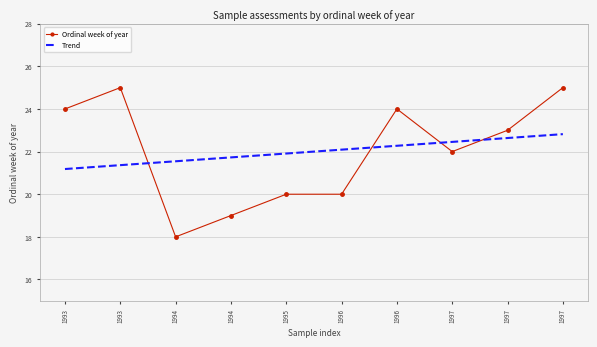

Reading left to right, what are all the values shown in this chart?

Ordinal week of year: 1993=24.0	1993=25.0	1994=18.0	1994=19.0	1995=20.0	1996=20.0	1996=24.0	1997=22.0	1997=23.0	1997=25.0
Trend: 1993=21.2	1993=21.4	1994=21.5	1994=21.7	1995=21.9	1996=22.1	1996=22.3	1997=22.5	1997=22.6	1997=22.8